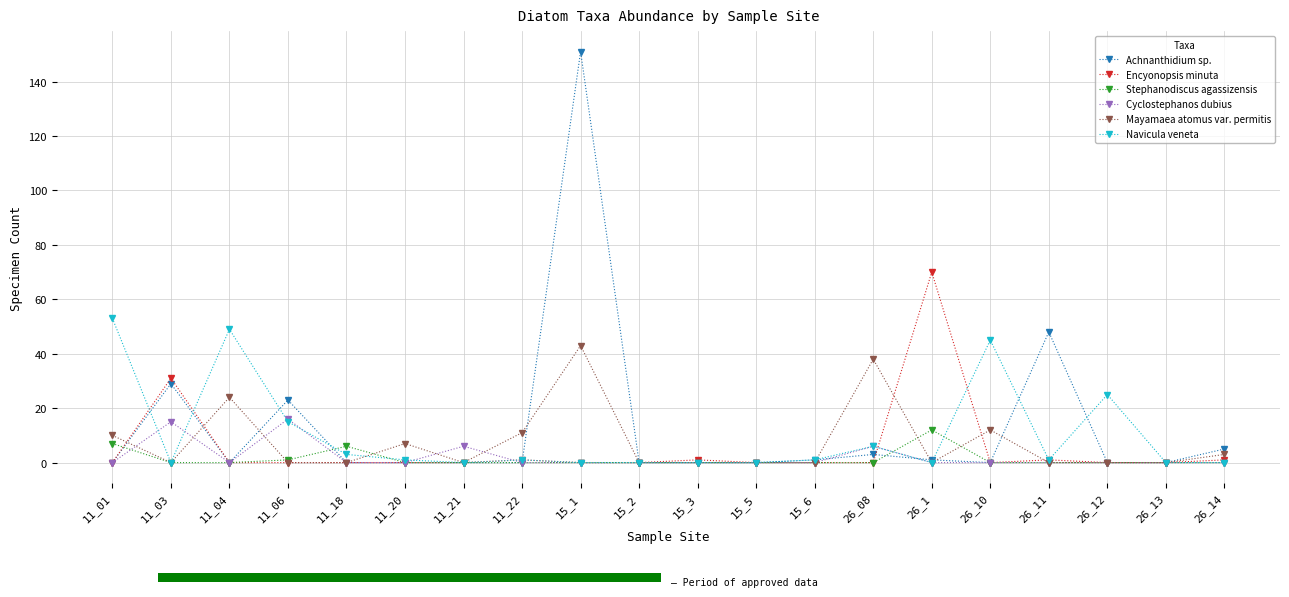

What position from the left is 26_12?

18